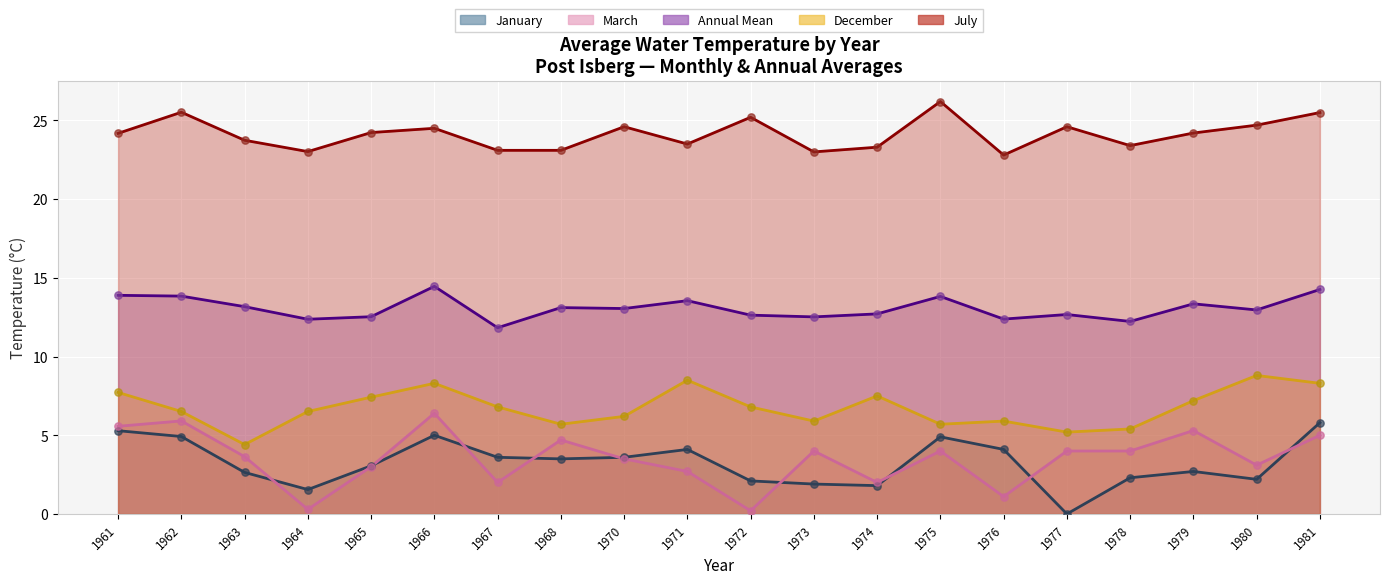

Which series has the widest spread of Y values?

March